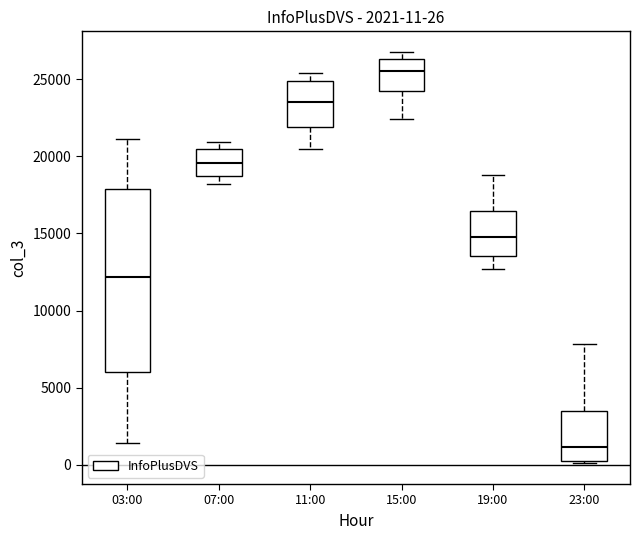

Comparing the boxes themselves (not the whiskers), which one is the tallest?

03:00